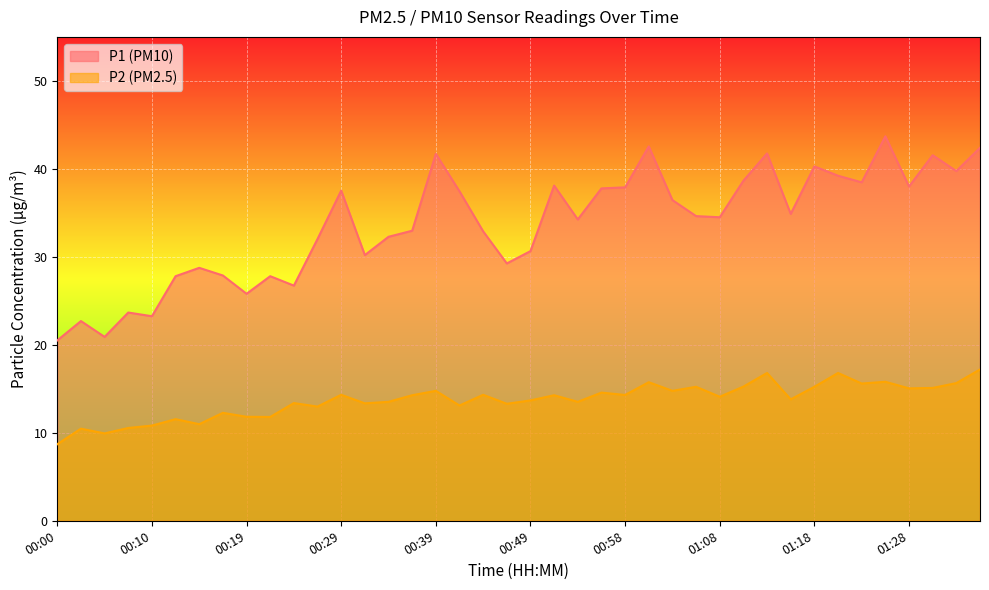

True or false: P1 has more than 2 interior local peaks.

True